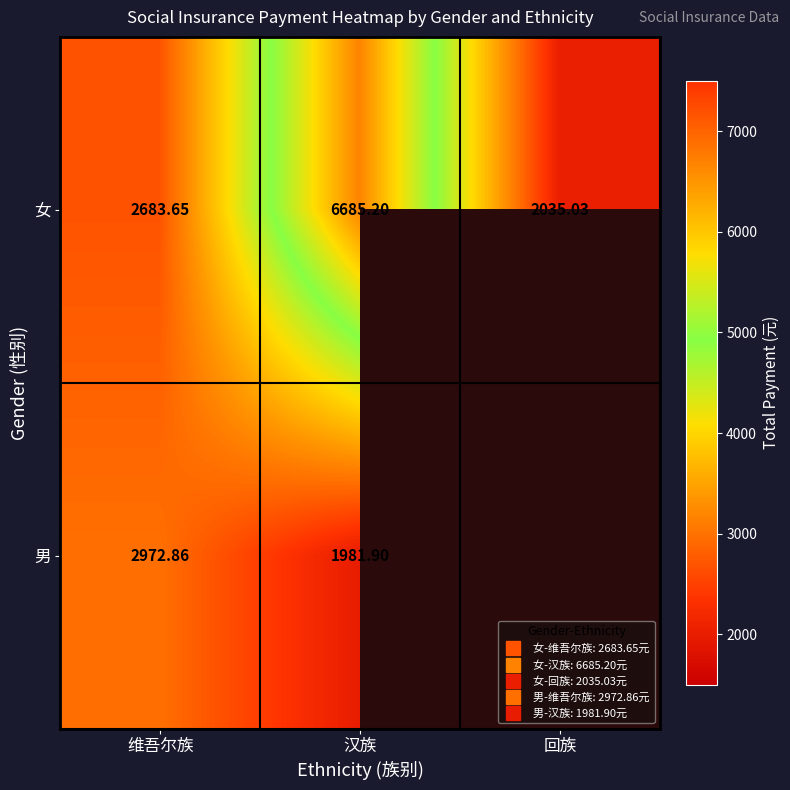

Rank the series by their maximum value, from highest to lowest.

女, 男